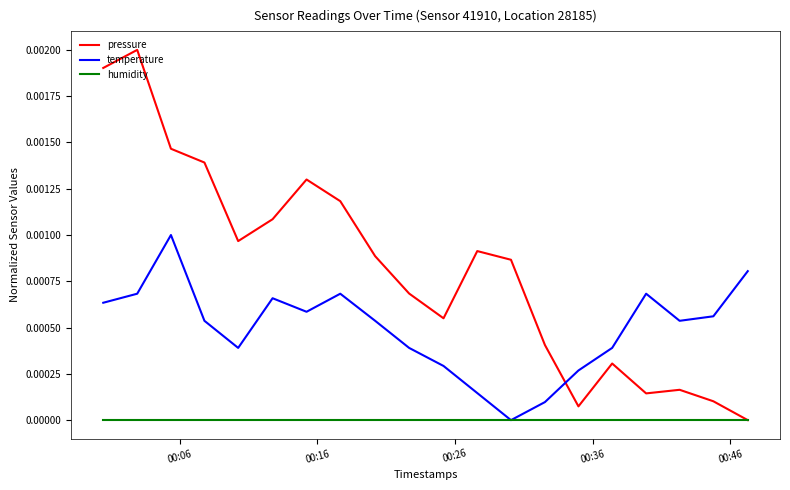

Is this an area chart (filled region under the line)?

No